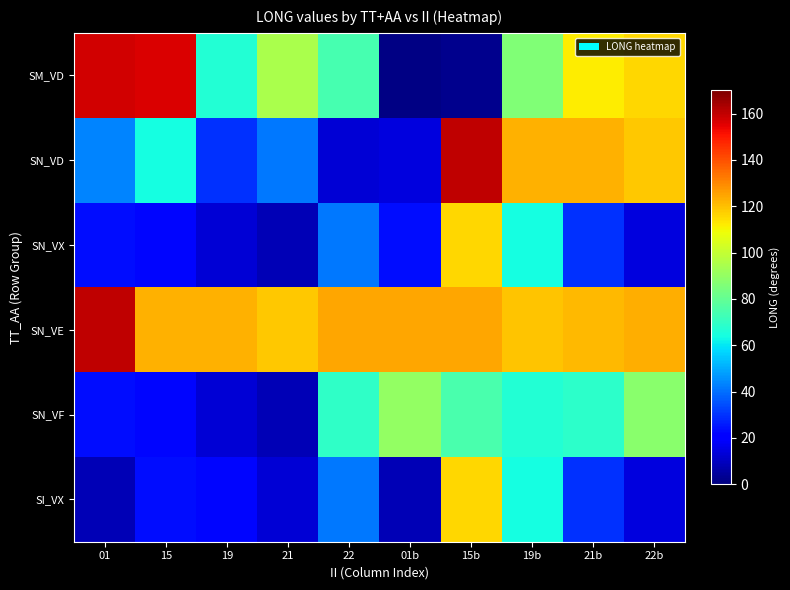

Reading right to left, extract all data points from this chart.

SM_VD: 22b=115.6	21b=112.1	19b=85.9	15b=2.3	01b=1.0	22=74.3	21=94.6	19=67.0	15=156.4	01=157.6
SN_VD: 22b=118.6	21b=122.4	19b=122.8	15b=160.6	01b=14.6	22=13.2	21=41.4	19=29.5	15=64.2	01=43.3
SN_VX: 22b=14.6	21b=29.5	19b=64.2	15b=115.6	01b=23.3	22=41.4	21=8.2	19=12.7	15=22.2	01=23.3
SN_VE: 22b=123.3	21b=121.0	19b=119.1	15b=124.5	01b=124.7	22=124.4	21=118.6	19=122.4	15=122.8	01=160.6
SN_VF: 22b=88.2	21b=68.4	19b=66.6	15b=74.5	01b=89.7	22=69.2	21=8.2	19=12.7	15=22.2	01=23.3
SI_VX: 22b=14.6	21b=29.5	19b=64.2	15b=115.6	01b=8.2	22=41.4	21=12.7	19=22.2	15=23.3	01=8.2